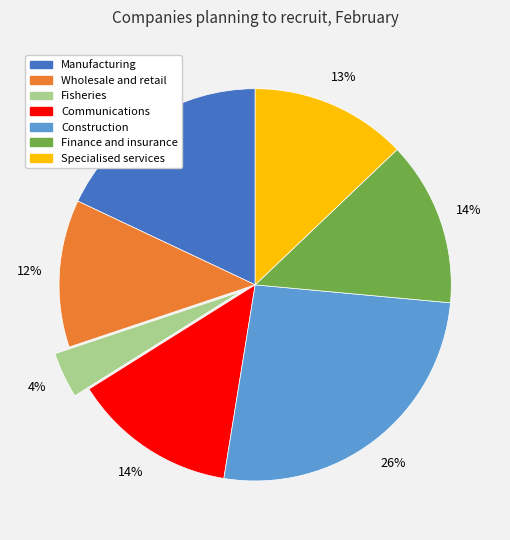

What is the largest slice in the pie chart?

Construction